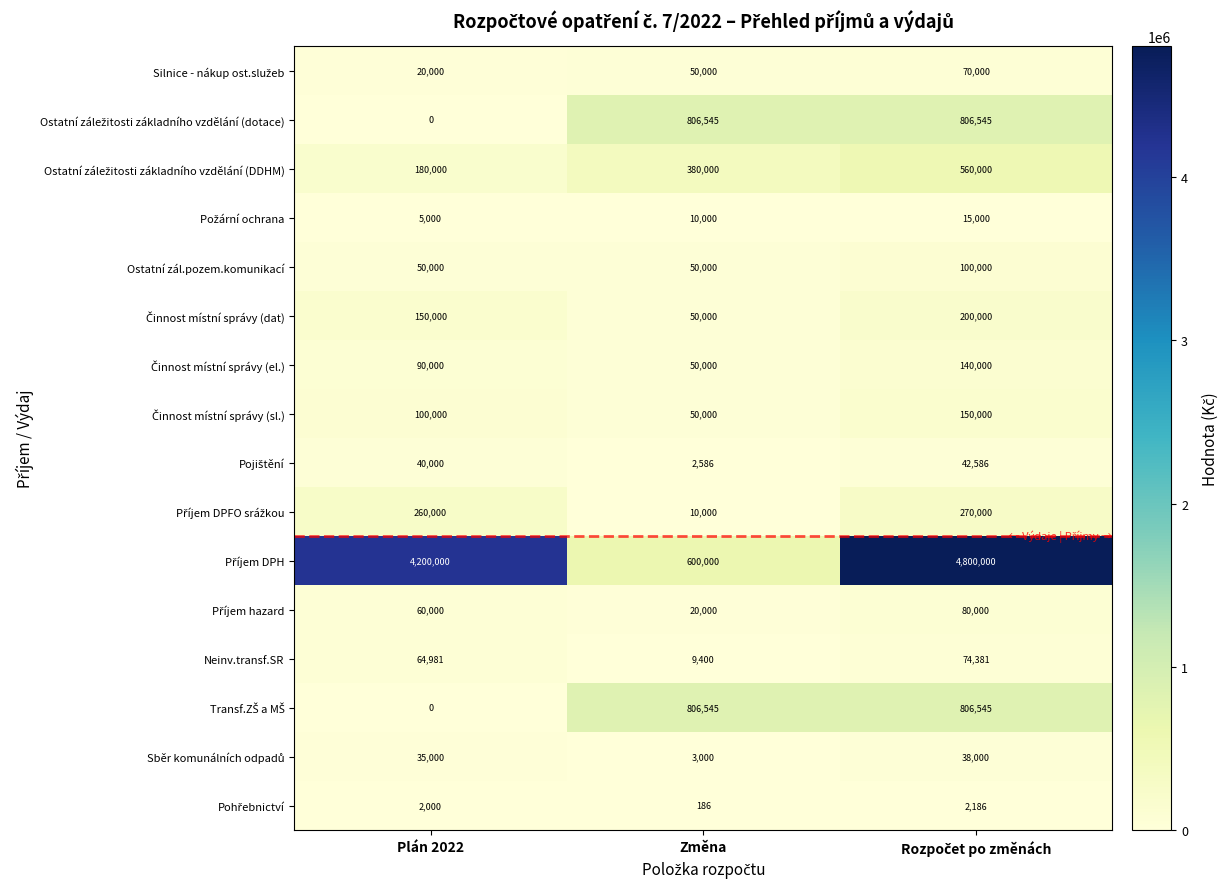

What is the spread (max minus min) of values at Plán 2022?

4200000